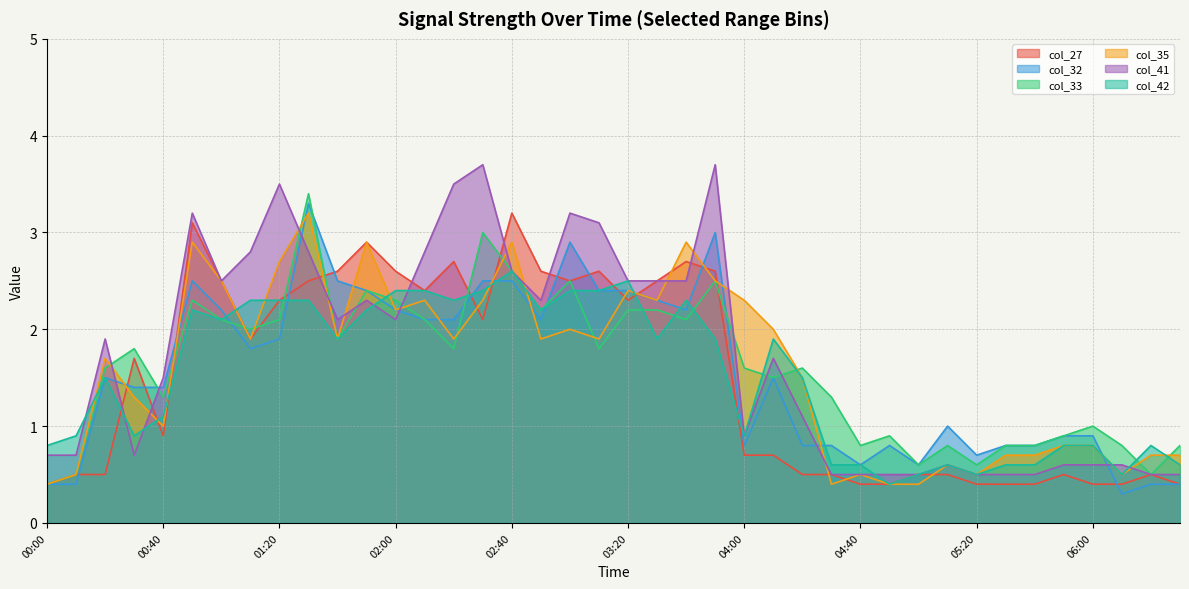

Reading left to right, transcribe all the data shown in this chart.

col_27: 0.4	0.5	0.5	1.7	0.9	3.1	2.5	1.9	2.3	2.5	2.6	2.9	2.6	2.4	2.7	2.1	3.2	2.6	2.5	2.6	2.3	2.5	2.7	2.6	0.7	0.7	0.5	0.5	0.4	0.4	0.5	0.5	0.4	0.4	0.4	0.5	0.4	0.4	0.5	0.4
col_32: 0.4	0.4	1.5	1.4	1.4	2.5	2.2	1.8	1.9	3.3	2.5	2.4	2.2	2.1	2.1	2.5	2.5	2.1	2.9	2.4	2.4	2.3	2.2	3.0	0.8	1.5	0.8	0.8	0.6	0.8	0.6	1.0	0.7	0.8	0.8	0.9	0.9	0.3	0.4	0.4
col_33: 0.4	0.5	1.6	1.8	1.3	2.3	2.1	2.0	2.1	3.4	1.9	2.4	2.3	2.1	1.8	3.0	2.6	2.2	2.5	1.8	2.2	2.2	2.1	2.5	1.6	1.5	1.6	1.3	0.8	0.9	0.6	0.8	0.6	0.8	0.8	0.9	1.0	0.8	0.5	0.8
col_35: 0.4	0.5	1.7	1.3	1.0	2.9	2.5	1.9	2.7	3.2	1.9	2.9	2.2	2.3	1.9	2.3	2.9	1.9	2.0	1.9	2.4	2.3	2.9	2.5	2.3	2.0	1.5	0.4	0.5	0.4	0.4	0.6	0.5	0.7	0.7	0.8	0.8	0.5	0.7	0.7
col_41: 0.7	0.7	1.9	0.7	1.5	3.2	2.5	2.8	3.5	2.8	2.1	2.3	2.1	2.8	3.5	3.7	2.6	2.3	3.2	3.1	2.5	2.5	2.5	3.7	0.9	1.7	1.1	0.5	0.5	0.5	0.5	0.6	0.5	0.5	0.5	0.6	0.6	0.6	0.5	0.5
col_42: 0.8	0.9	1.5	0.9	1.1	2.2	2.1	2.3	2.3	2.3	1.9	2.2	2.4	2.4	2.3	2.4	2.6	2.2	2.4	2.4	2.5	1.9	2.3	1.9	0.9	1.9	1.5	0.6	0.6	0.4	0.5	0.6	0.5	0.6	0.6	0.8	0.8	0.5	0.8	0.6